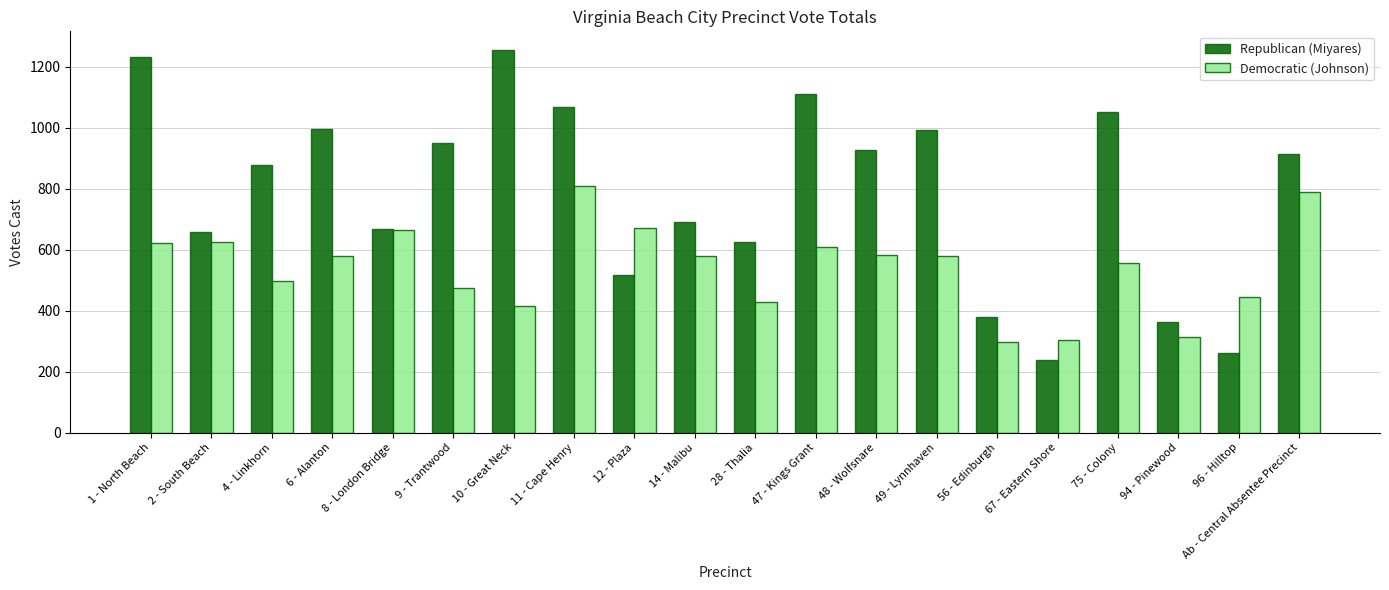

What is the difference between the Democratic (Johnson) values at 1 - North Beach and 56 - Edinburgh?

326